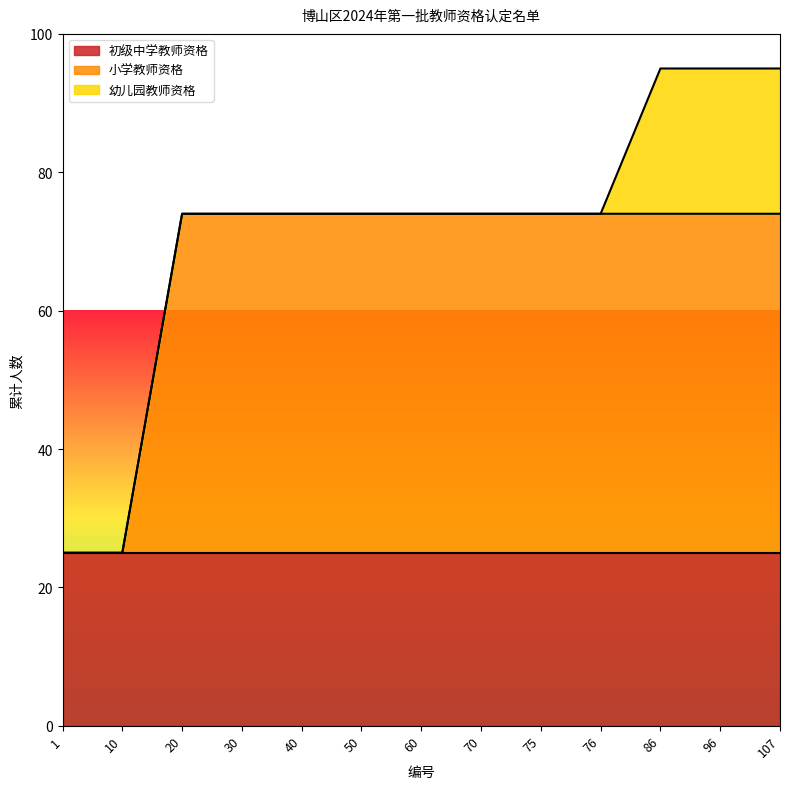

What is the value of the 初级中学教师资格 point at the 10th from the left?

25